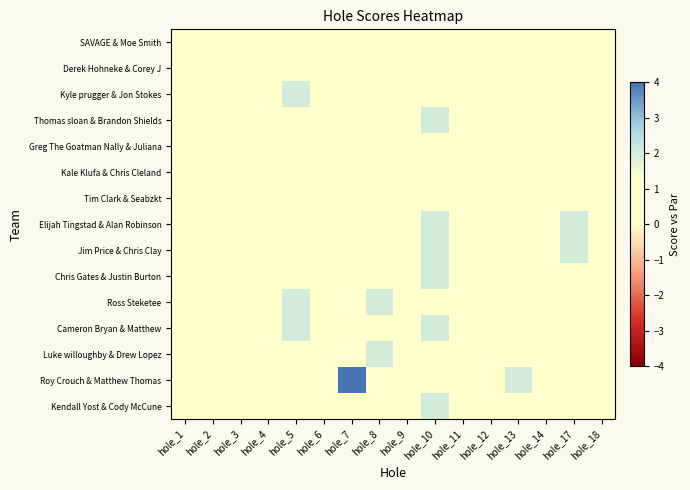

Rank the series at hole_7 from highest to lowest value.

Roy Crouch & Matthew Thomas, SAVAGE & Moe Smith, Derek Hohneke & Corey J, Greg The Goatman Nally & Juliana, Kale Klufa & Chris Cleland, Tim Clark & Seabzkt, Elijah Tingstad & Alan Robinson, Jim Price & Chris Clay, Chris Gates & Justin Burton, Luke willoughby & Drew Lopez, Kyle prugger & Jon Stokes, Thomas sloan & Brandon Shields, Ross Steketee, Cameron Bryan & Matthew, Kendall Yost & Cody McCune